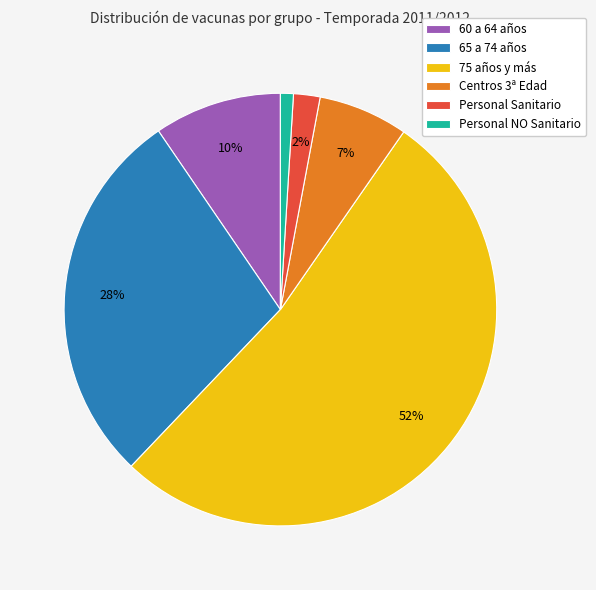

Does any single category account for the majority?

Yes